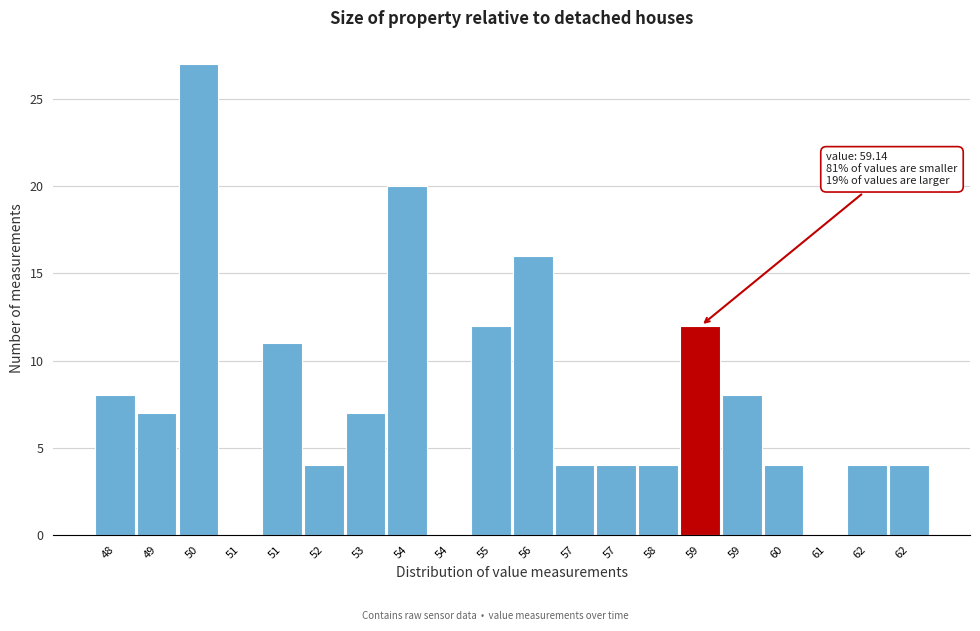

How many categories are shown in the chart?

20